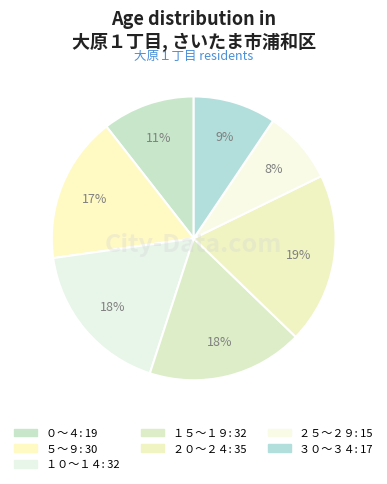

To the nearest percent, what is the average slice percentage?

14%